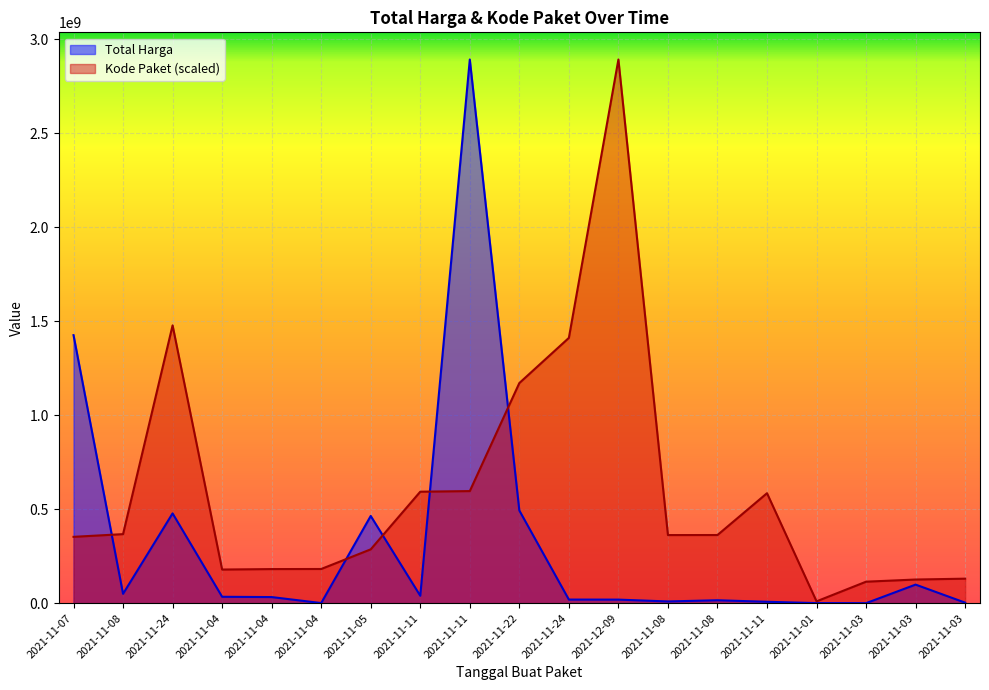

What is the average value of the Kode Paket series?

598958165.5